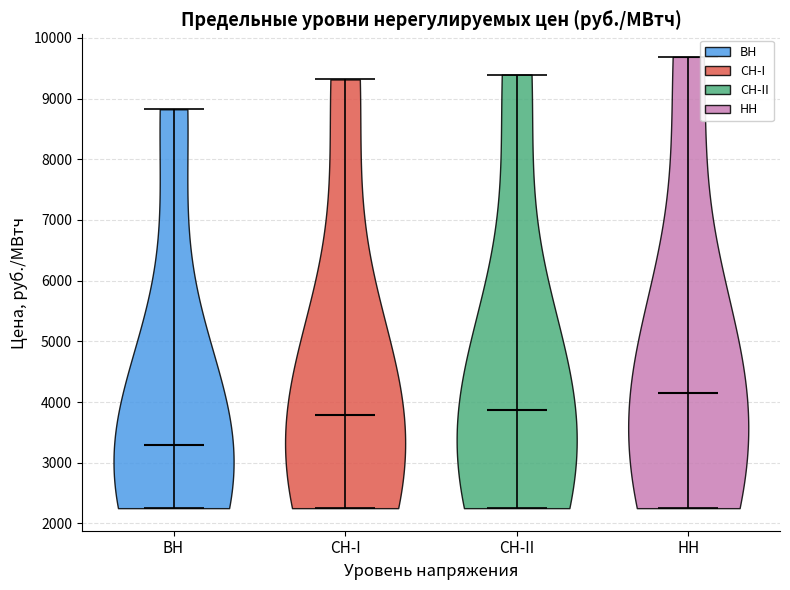

Reading left to right, read every violin against the y-axis: where its median line is, and the lowest and highest points it reaches. The values are not printed on the chart, so give them approximately, as read against the axis.

ВН: median line 3300, lowest point 2300, highest point 8800
СН-I: median line 3800, lowest point 2300, highest point 9300
СН-II: median line 3900, lowest point 2300, highest point 9400
НН: median line 4200, lowest point 2300, highest point 9700